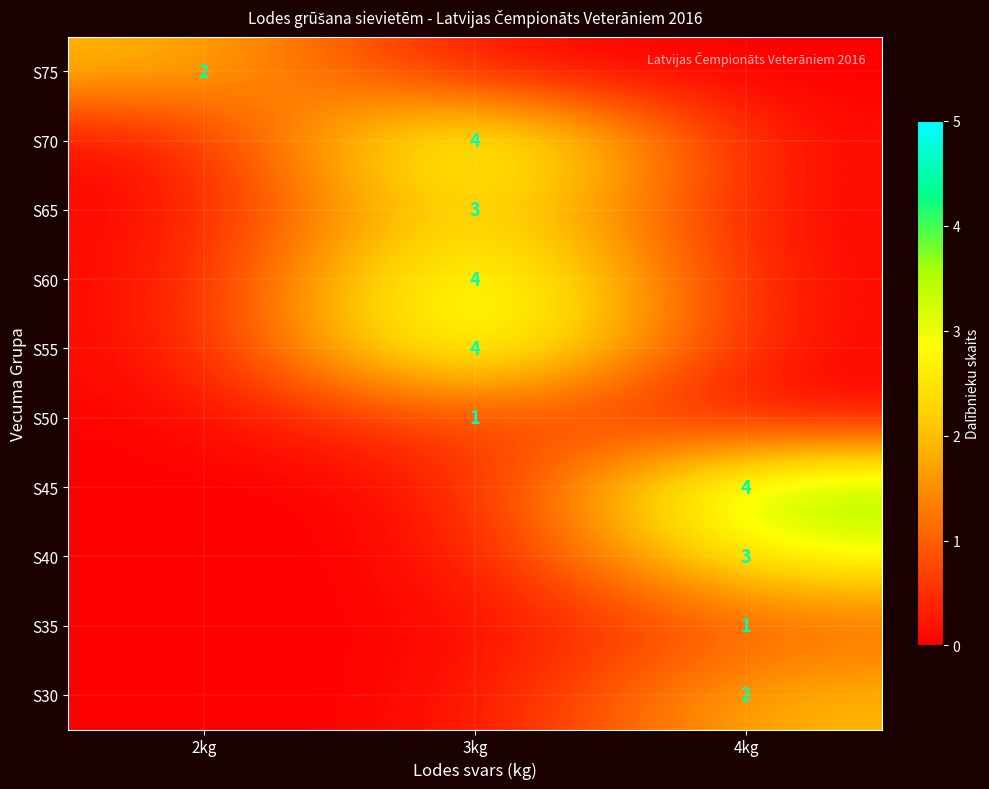

How many distinct data groups are displayed?

10